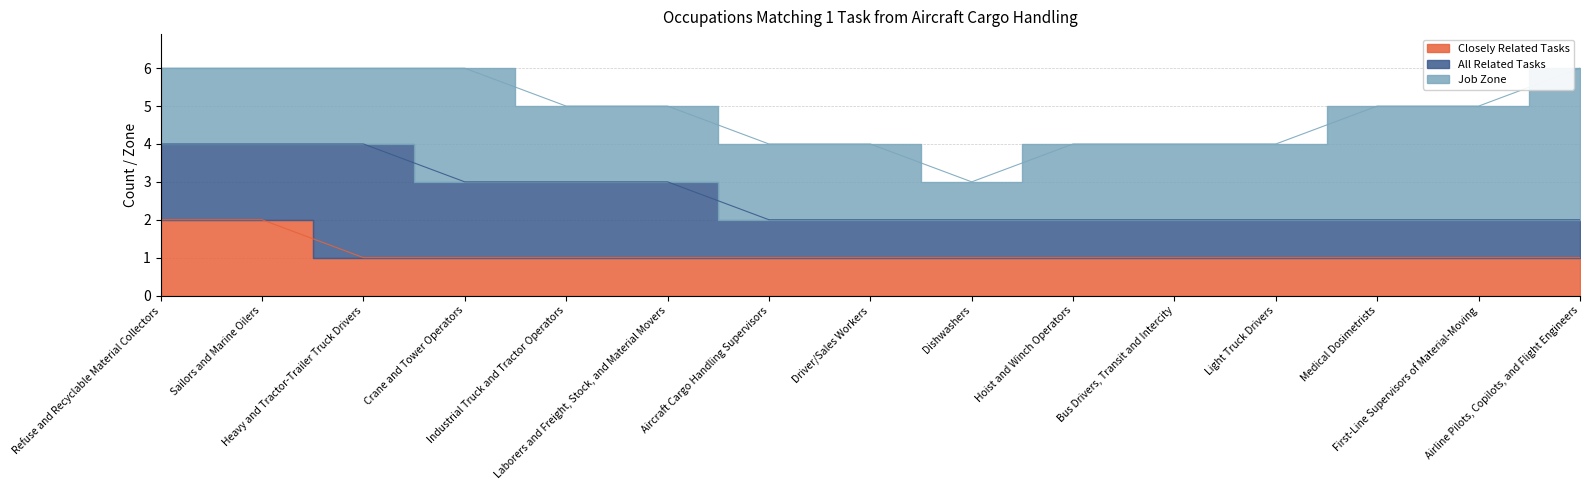

What position from the left is Industrial Truck and Tractor Operators?

5